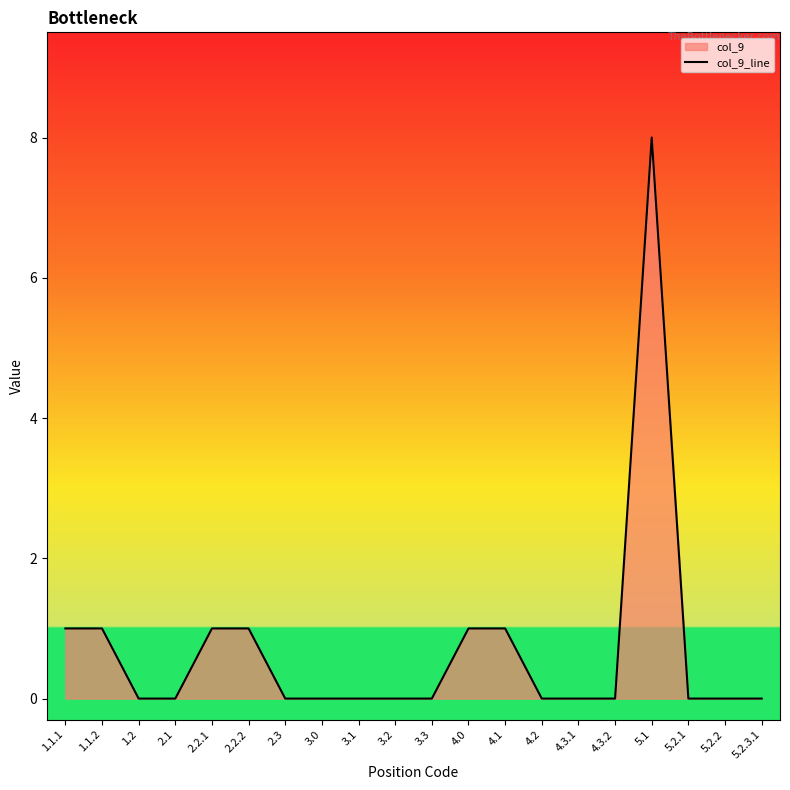

Reading left to right, list all the values displayed in this chart.

1	1	0	0	1	1	0	0	0	0	0	1	1	0	0	0	8	0	0	0